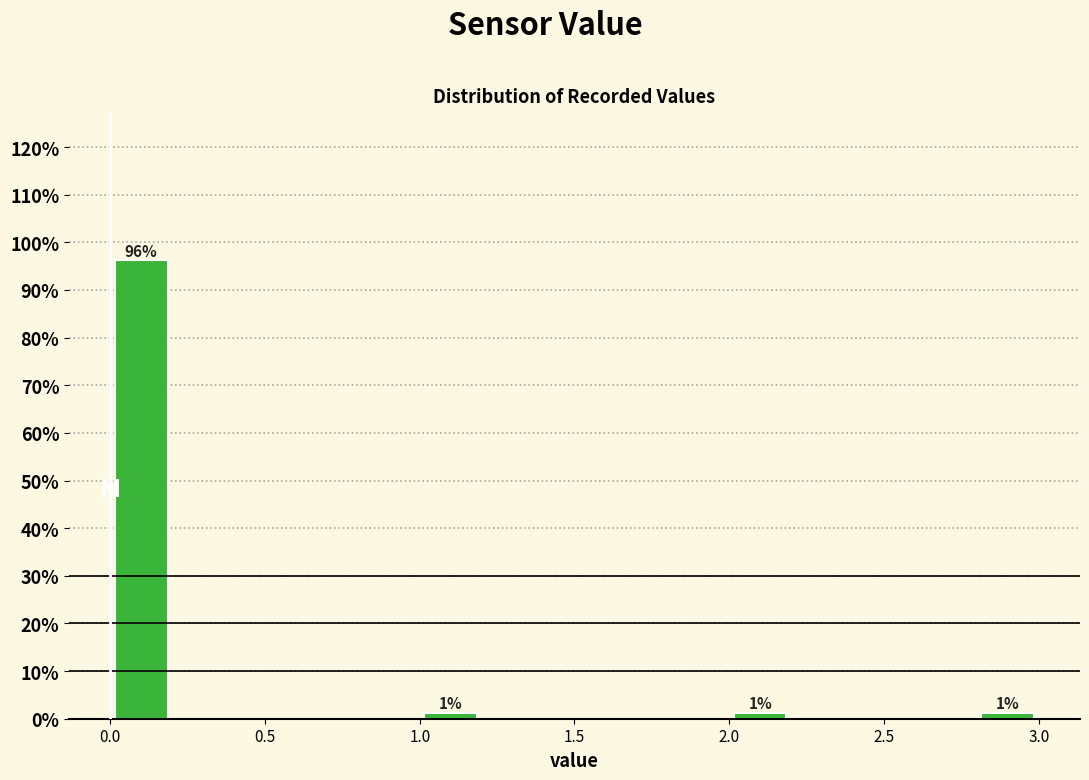

Over which range of the x-axis is the bar tallest?

0.0 to 0.2